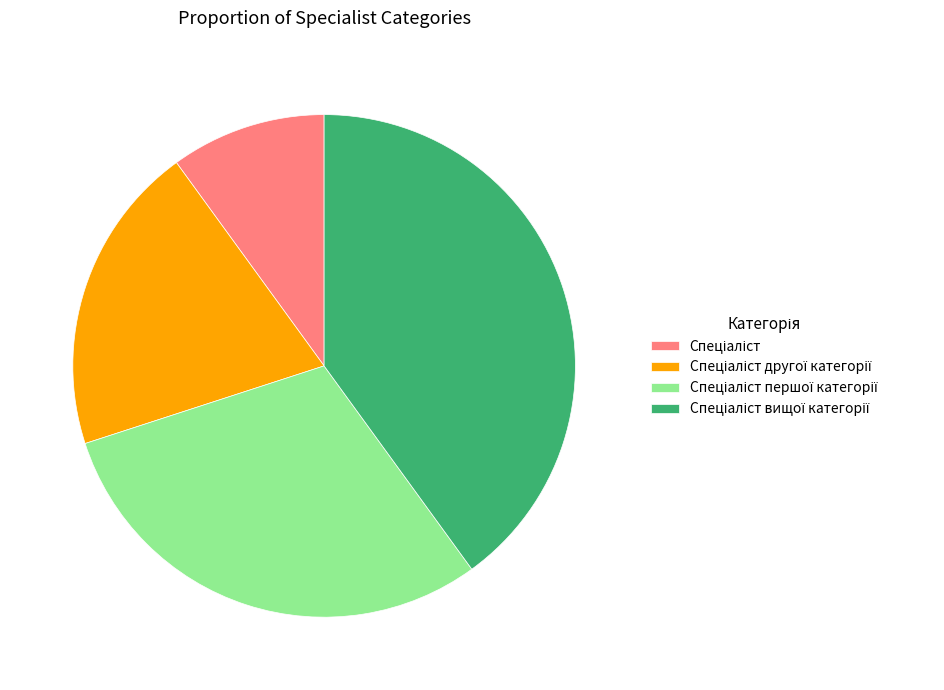

Does any single category account for the majority?

No